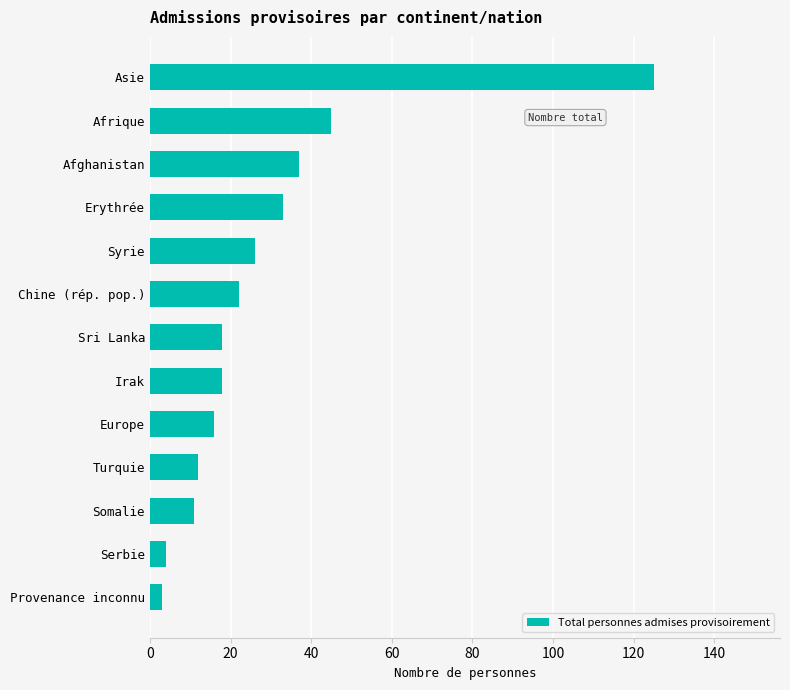

What is the sum of the values at Erythrée and Syrie?

59